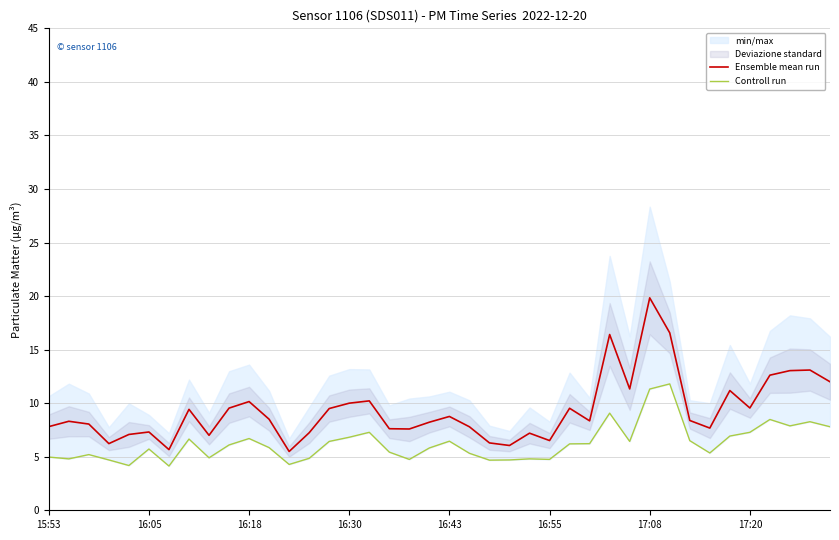

Reading right to left, transcribe all the data shown in this chart.

Ensemble mean run: 12.0	13.1	13.0	12.6	9.6	11.2	7.7	8.4	16.6	19.8	11.3	16.4	8.3	9.5	6.5	7.2	6.1	6.3	7.8	8.8	8.2	7.6	7.6	10.2	10.0	9.5	7.2	5.5	8.5	10.2	9.5	7.0	9.4	5.7	7.3	7.1	6.2	8.1	8.3	7.8
Controll run: 7.8	8.3	7.9	8.5	7.3	6.9	5.3	6.5	11.8	11.3	6.4	9.1	6.2	6.2	4.8	4.8	4.7	4.7	5.3	6.5	5.8	4.8	5.4	7.3	6.8	6.4	4.8	4.3	5.8	6.7	6.1	4.9	6.7	4.1	5.7	4.2	4.7	5.2	4.8	5.0